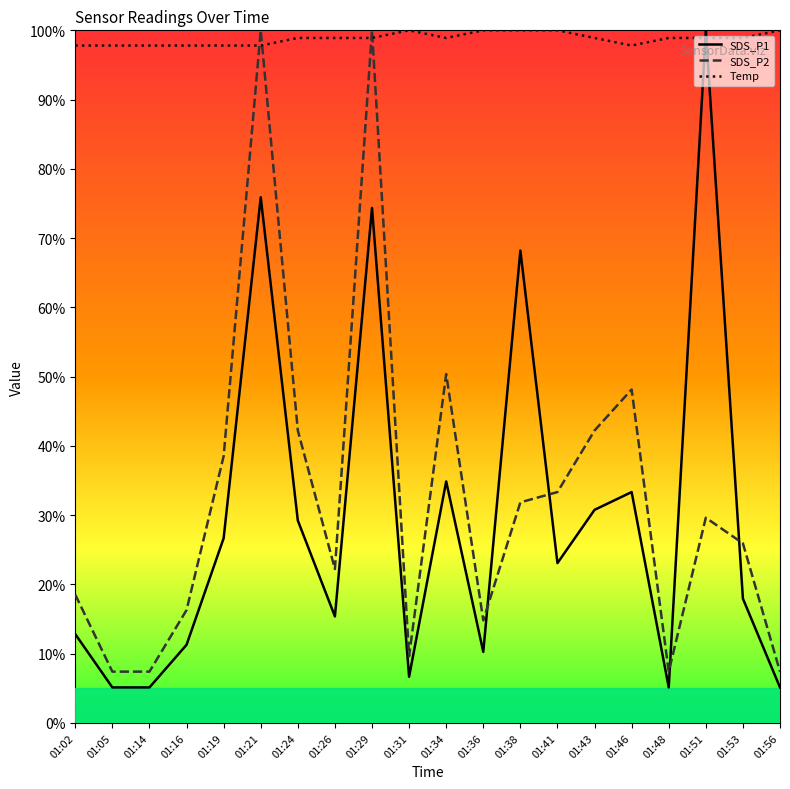

At 01:41, list the series in order from smallest to largest.

SDS_P1, SDS_P2, Temp